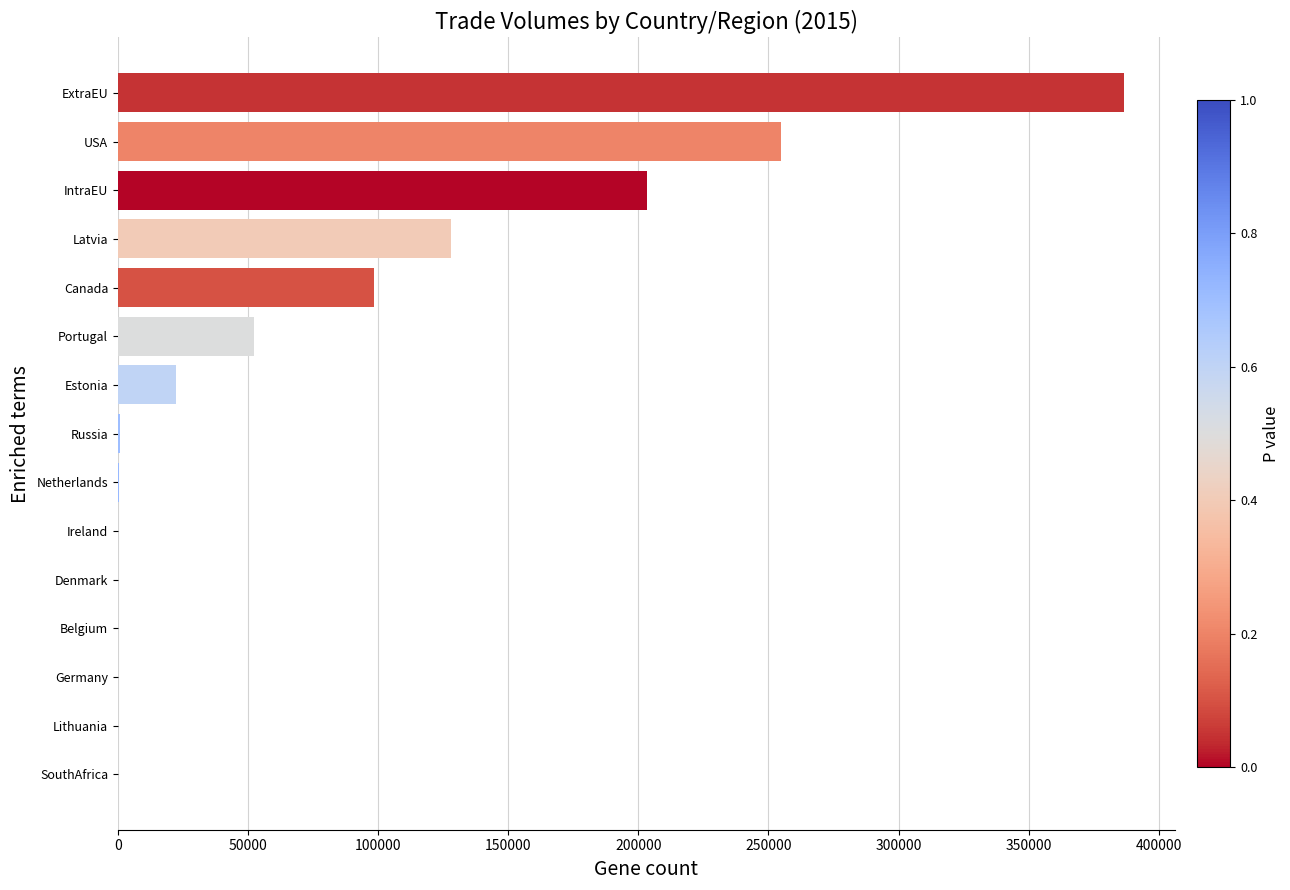

True or false: the data shows 187202.0 at Latvia.

False